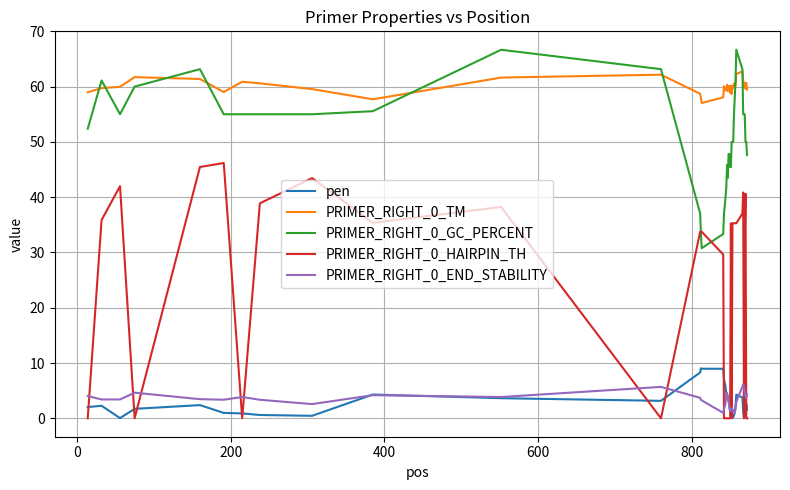

What is the difference between the maximum and minimum values in the PRIMER_RIGHT_0_HAIRPIN_TH series?

46.2